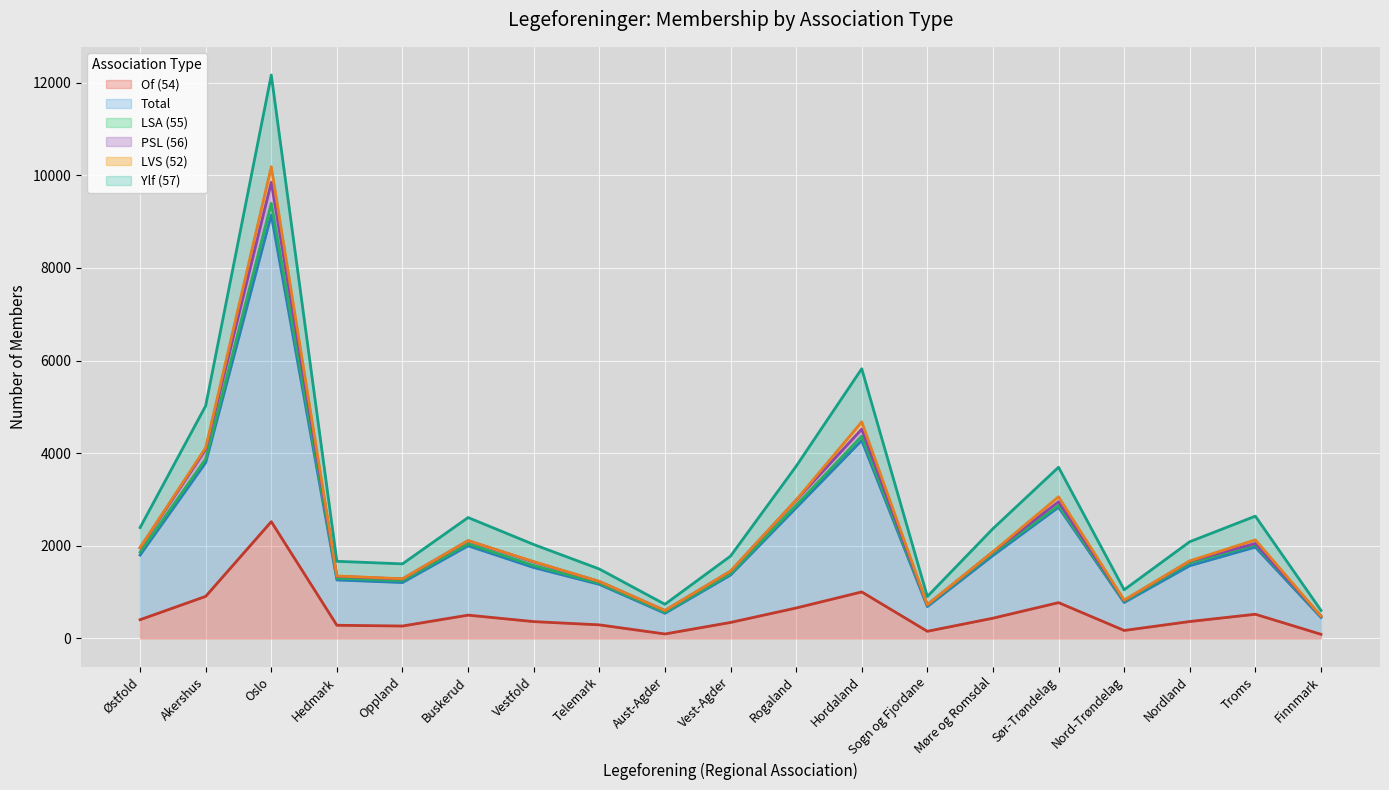

The value of Of (54) at Sør-Trøndelag is 1370. True or false?

False